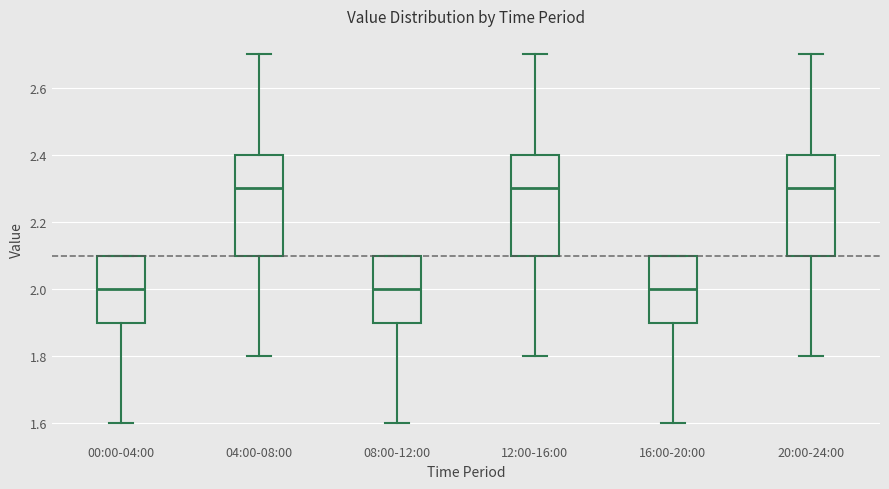

Where is the lower edge of the box for 04:00-08:00 on the y-axis? The values are not printed on the chart, so give them approximately, as read against the axis.

2.1